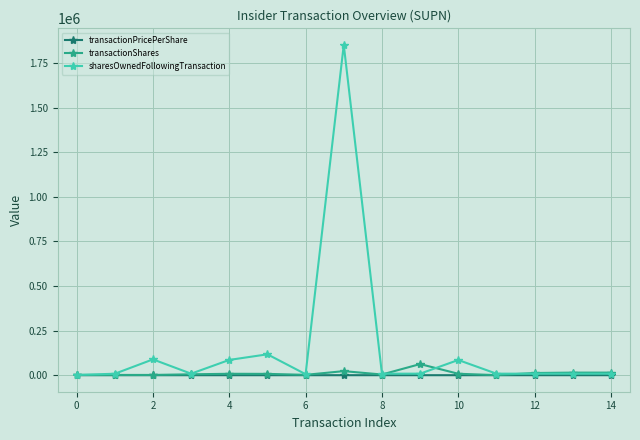

What is the maximum value for transactionShares?

62366.0